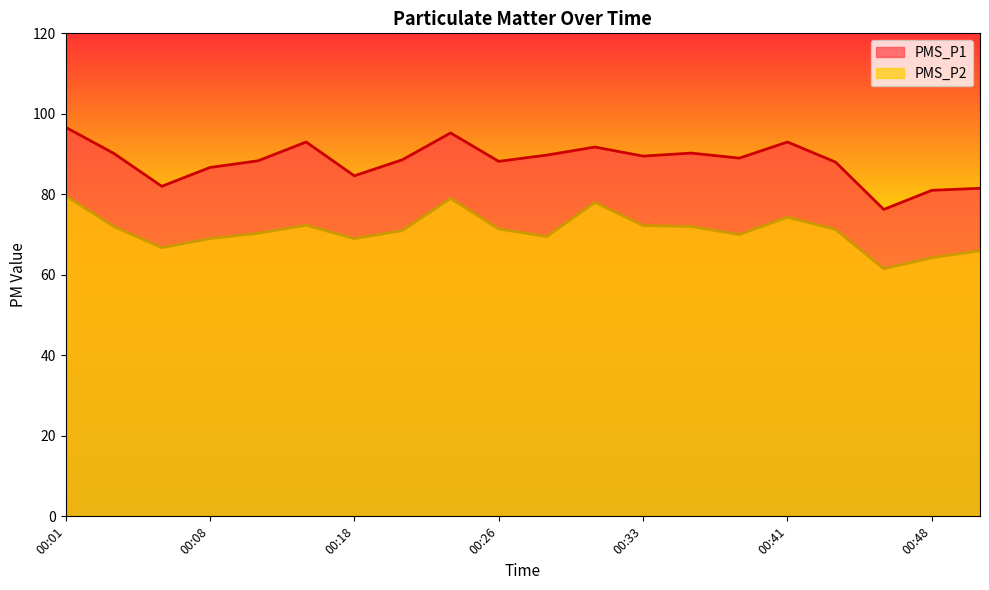

Rank the series at 00:33 from highest to lowest value.

PMS_P1, PMS_P2